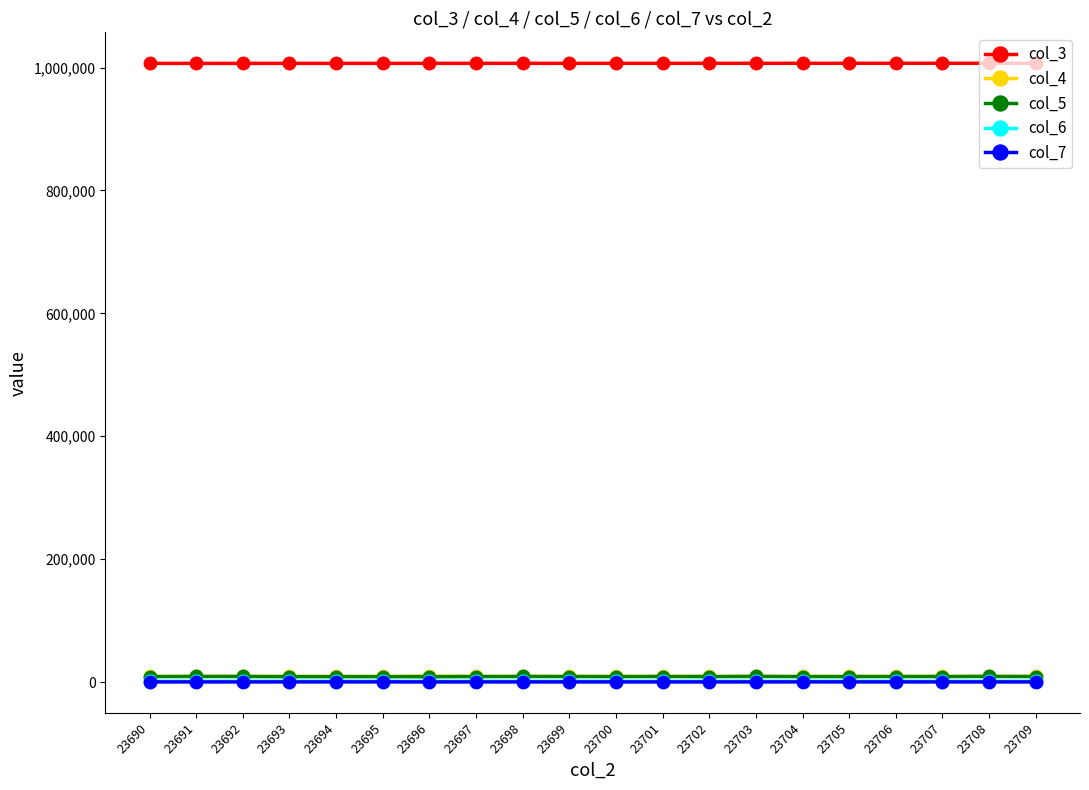

Does the chart display data point markers on the line(s)?

Yes